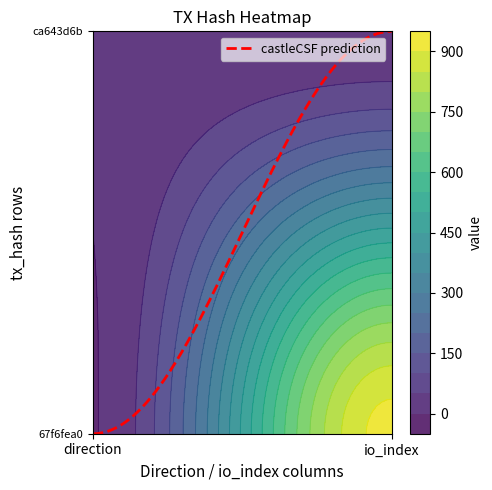

What is the average value of the ca643d6b53fdcbfa65270f7b1ae5a183e9a4088 series?

6